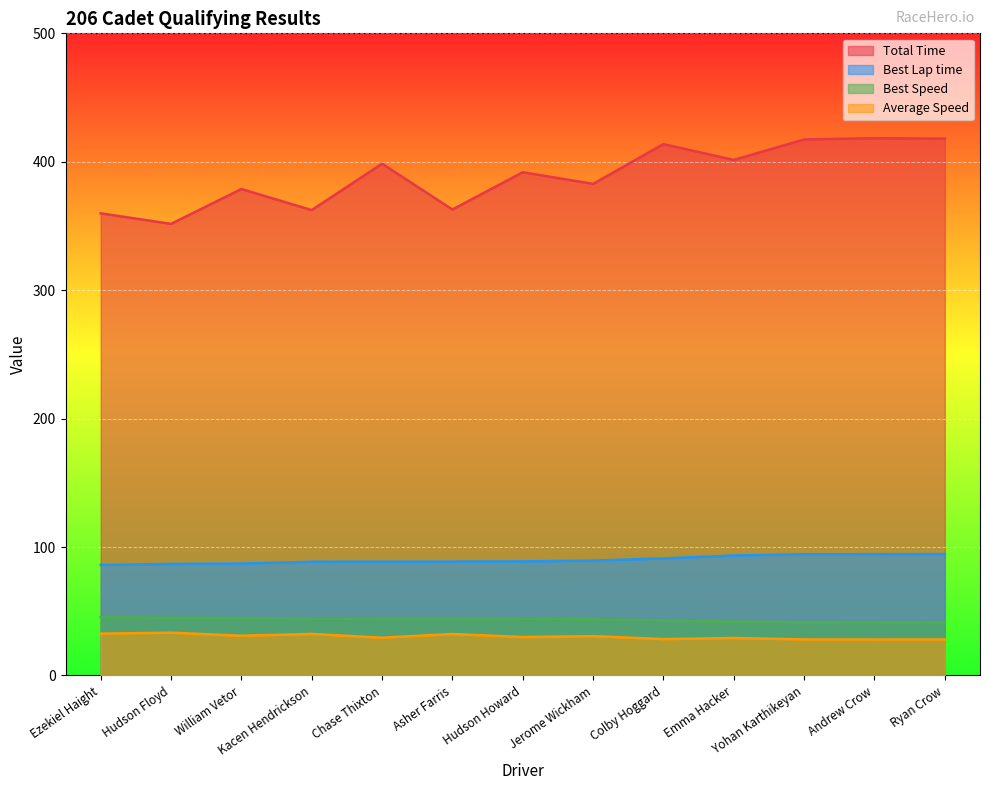

True or false: Average Speed has more than 0 points higher than both neighbors.

True